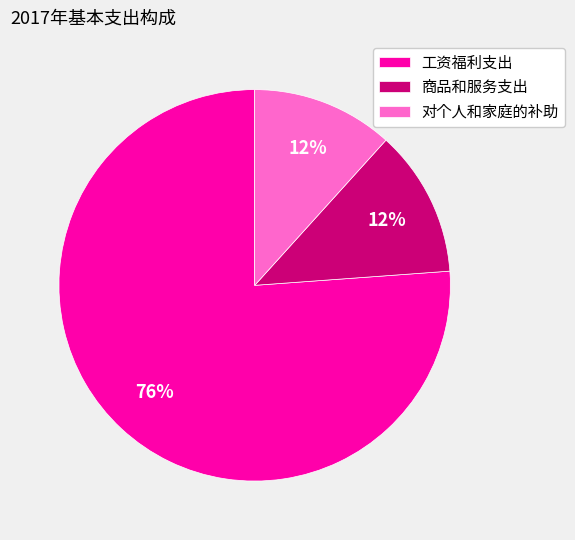

How many slices are in this pie chart?

3